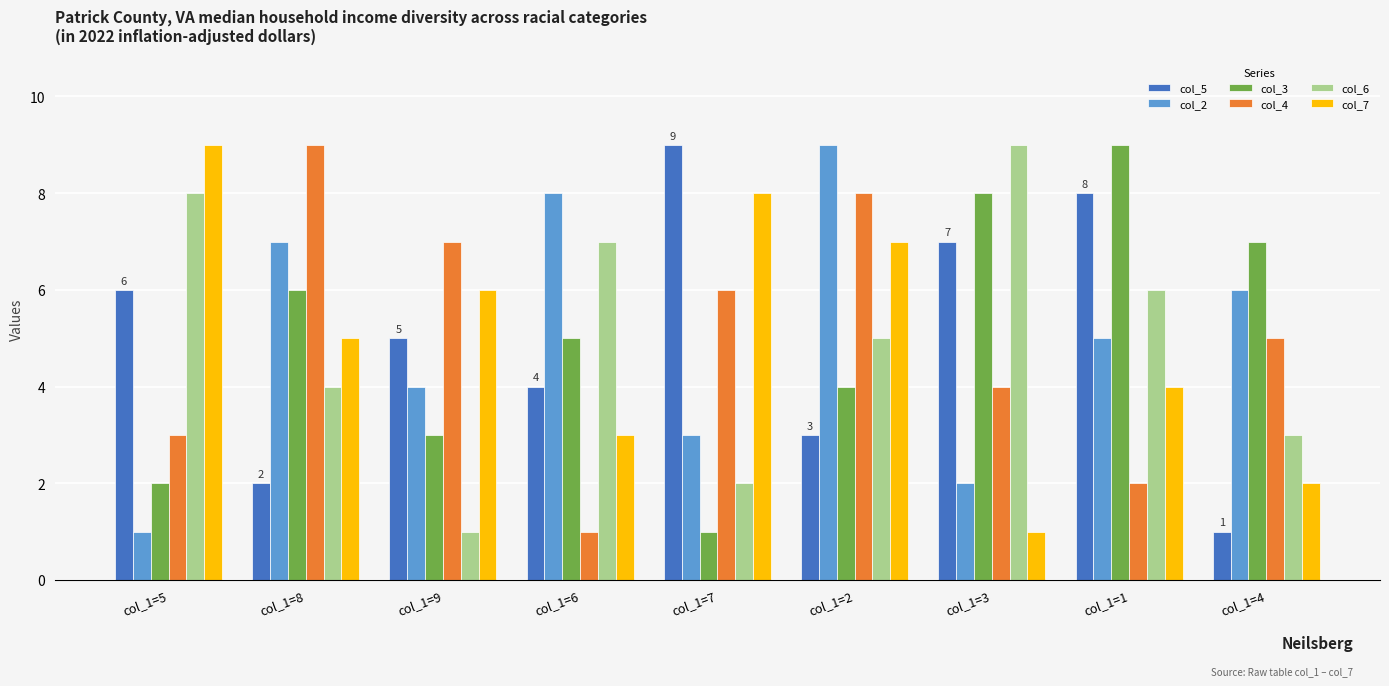

What is the label of the 3rd bar from the right?

col_1=3